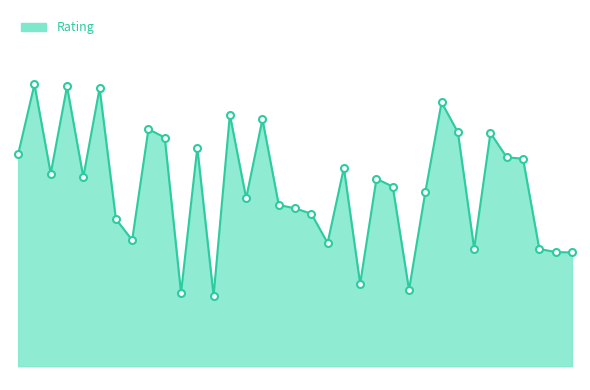

Is this an area chart (filled region under the line)?

Yes